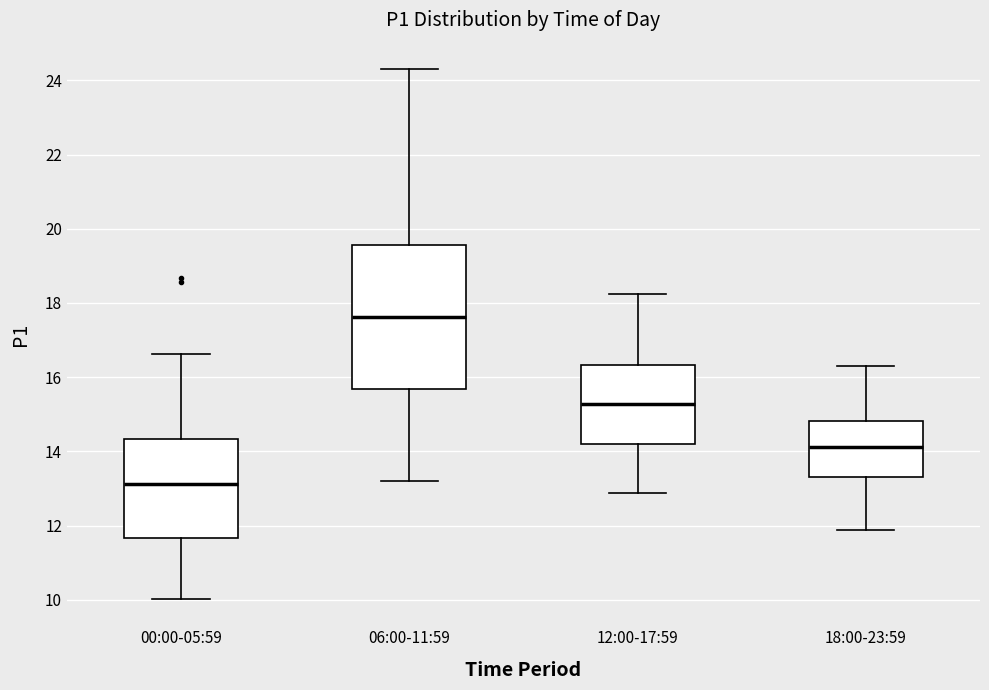

Where does the lower whisker of the box for 06:00-11:59 end on the y-axis? The values are not printed on the chart, so give them approximately, as read against the axis.

13.2